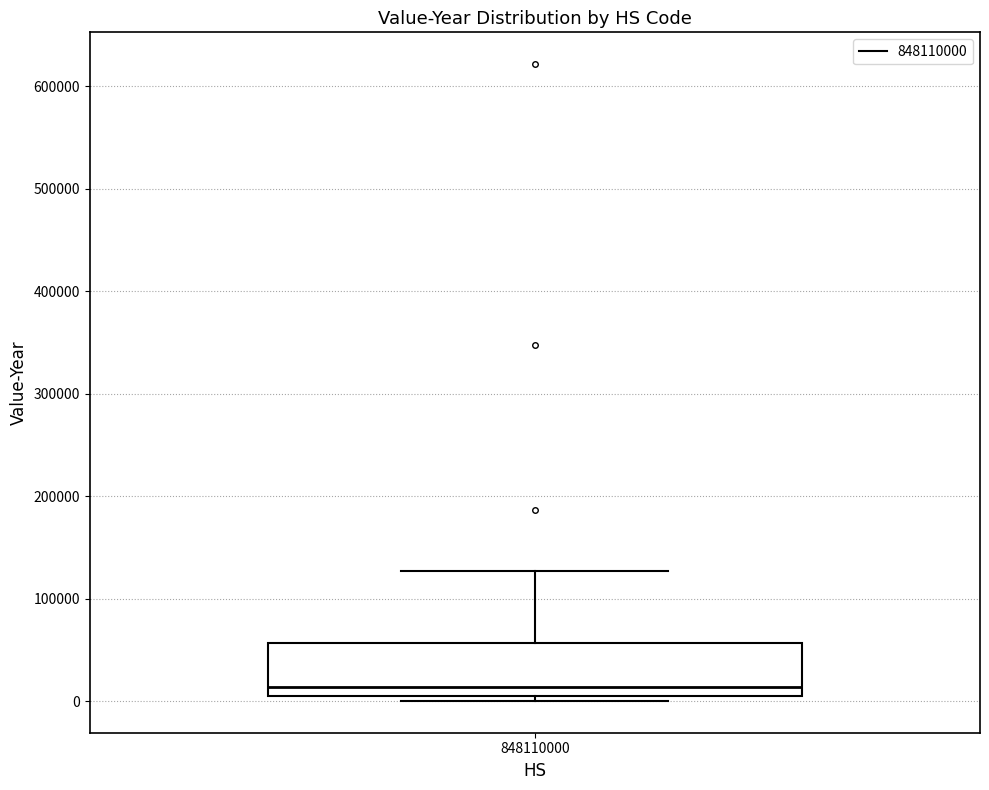

Transcribe this box plot: give where the median line is, the range the box spans, and where the two whiskers end, as read against the y-axis. The values are not printed on the chart, so give them approximately, as read against the axis.

median 10000, box 0 to 60000, whiskers 0 (just below the box's lower edge) to 130000